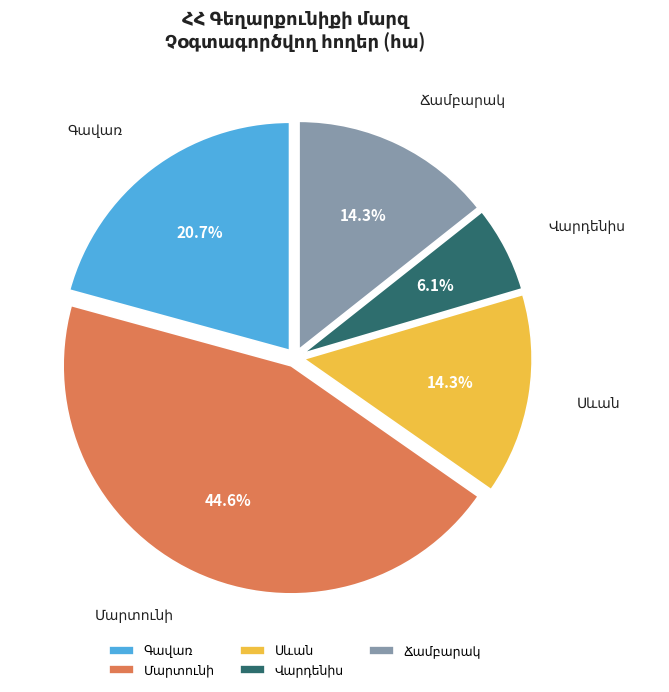

Does any single category account for the majority?

No